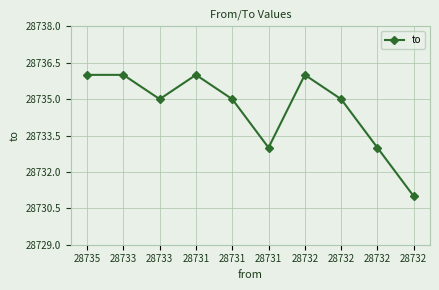

How many points are higher than both their immediate neighbors (excluding endpoints)?

2